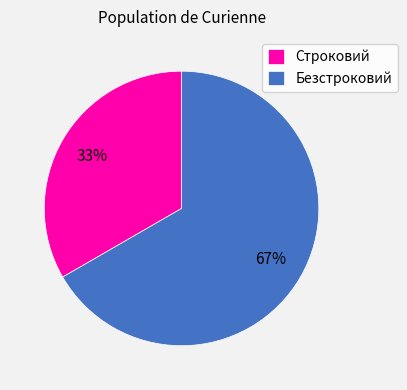

How many segments does this pie chart have?

2